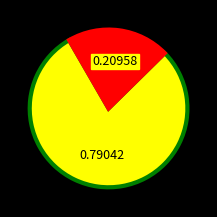

The Roeppi slice represents 11% of the pie. True or false?

False